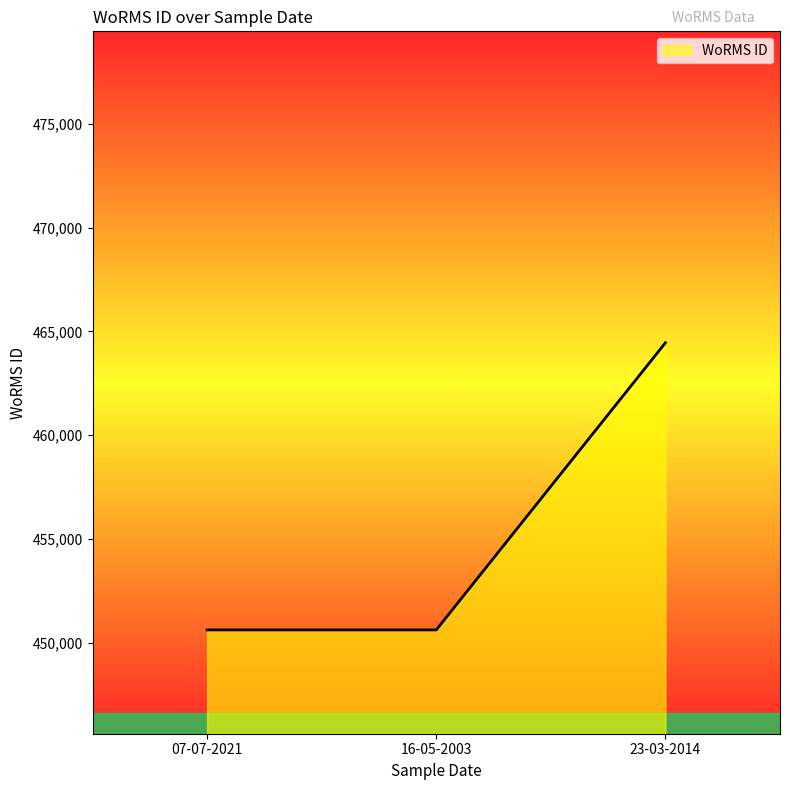

Is it true that the value at 16-05-2003 is 272061?

False